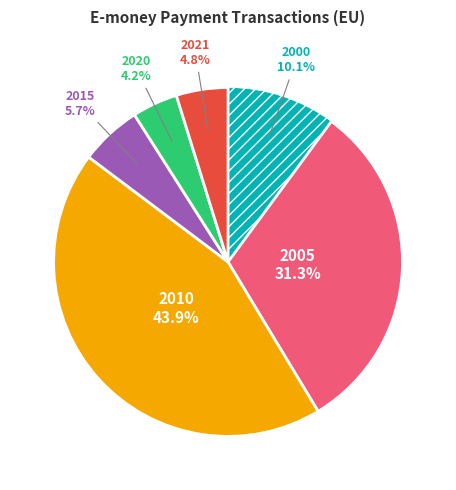

Is there a majority slice in this chart?

No